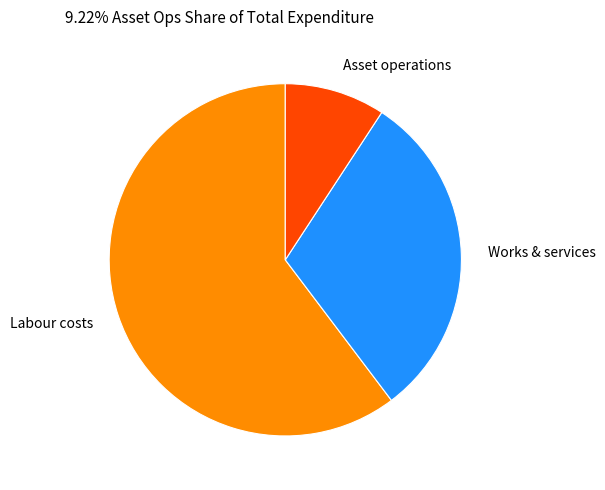

Is it true that Asset operations is 1% of the pie?

False